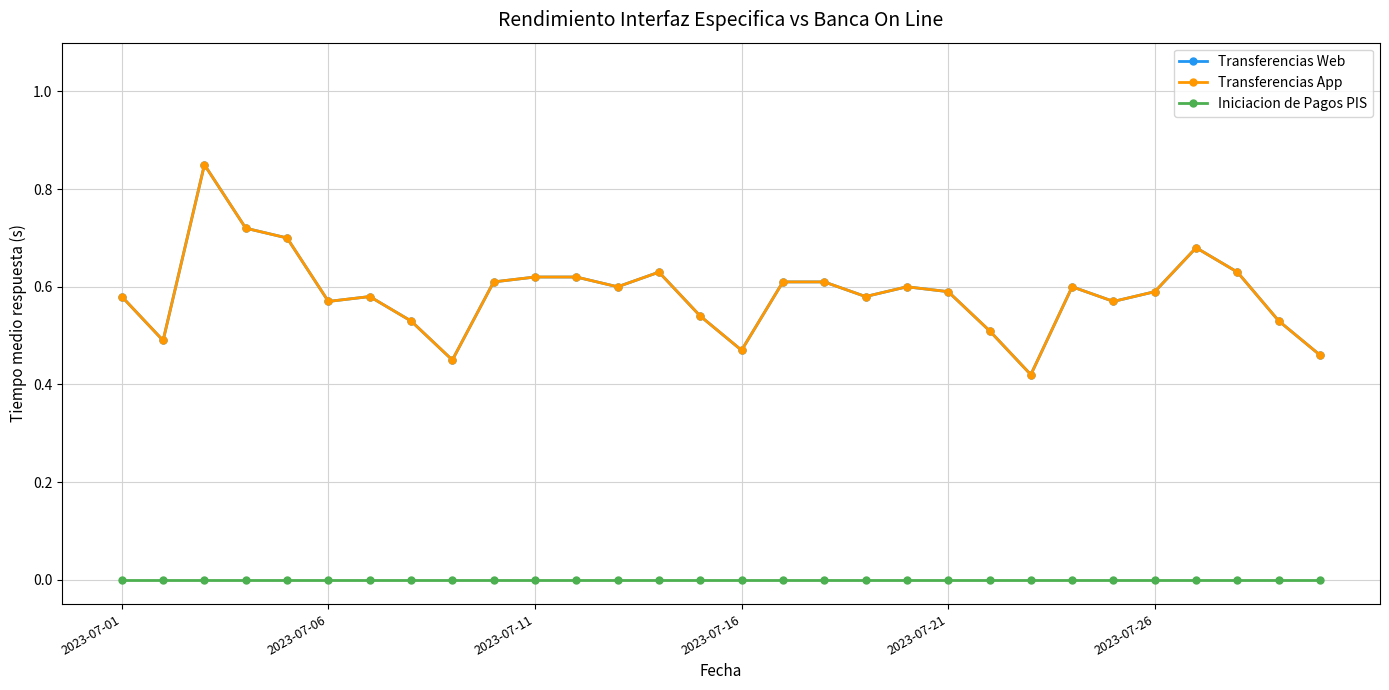

Which series has the largest range (max minus min)?

Transferencias Web